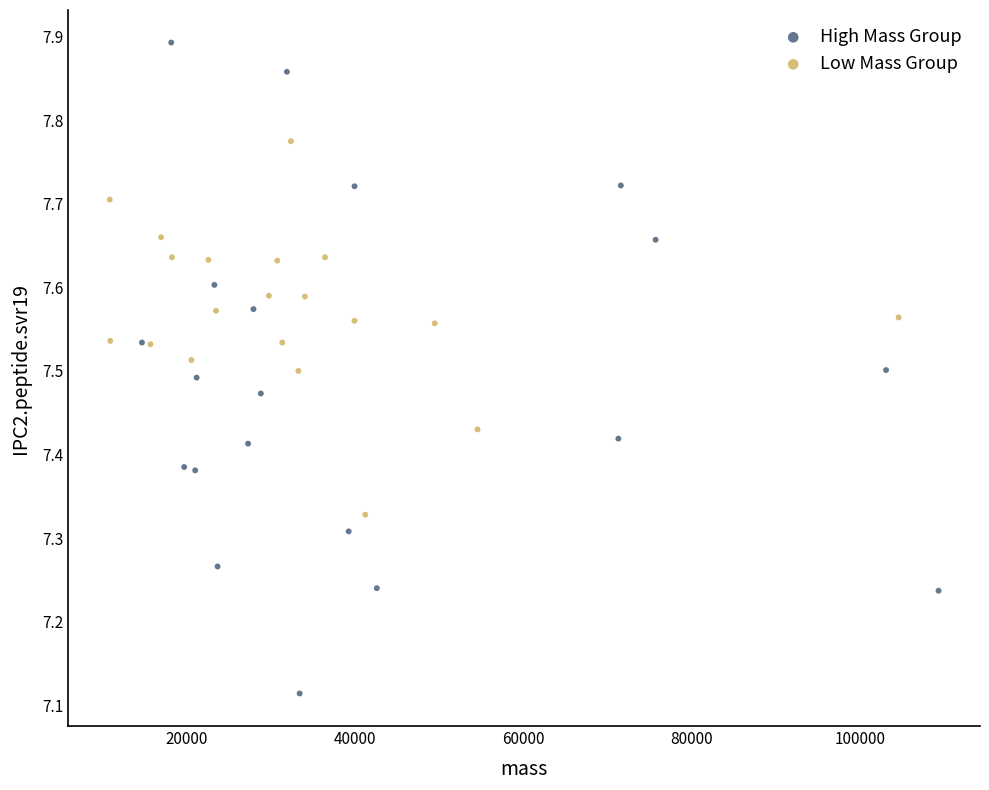

Which series contains the highest Y value?

High Mass Group